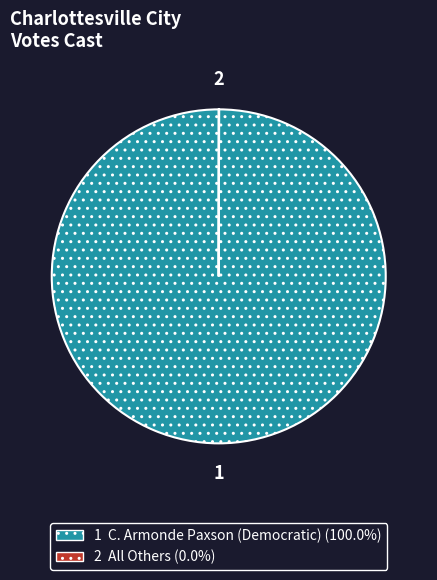

Does any single category account for the majority?

Yes